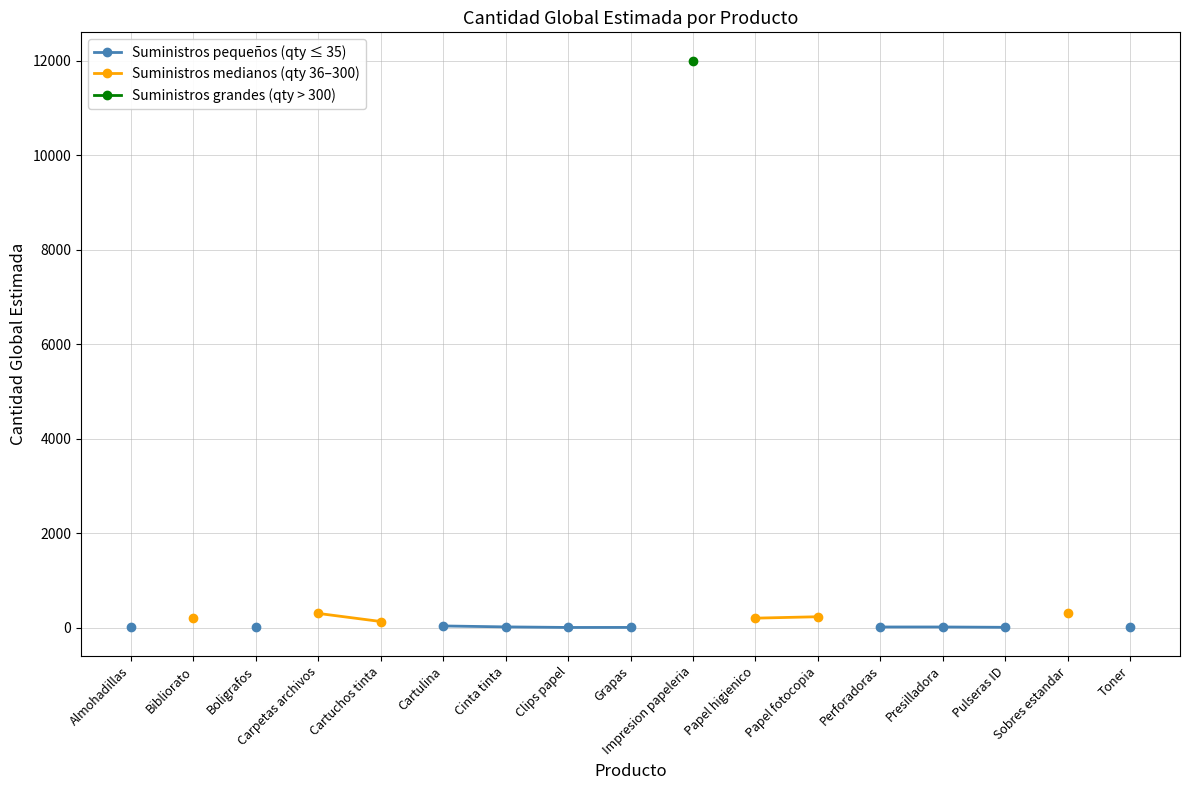

What position from the left is Cartulina?

6